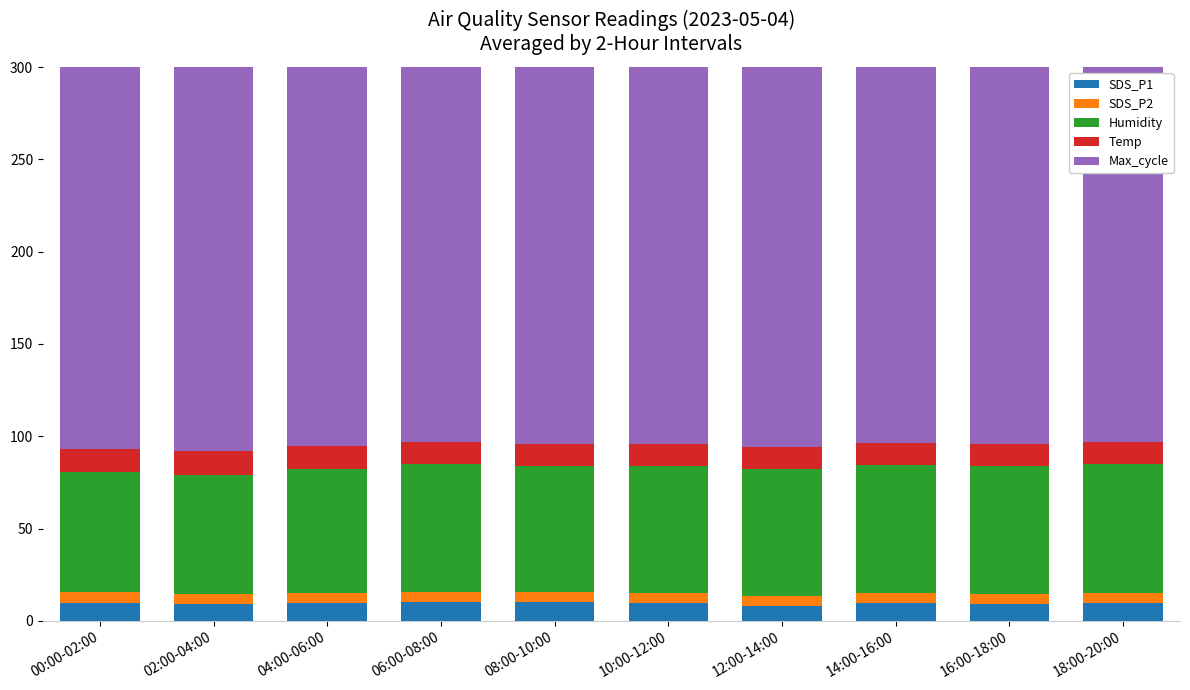

Reading right to left, what are all the values shown in this chart?

SDS_P1: 18:00-20:00=9.9	16:00-18:00=9.3	14:00-16:00=9.5	12:00-14:00=8.3	10:00-12:00=9.7	08:00-10:00=10.3	06:00-08:00=10.1	04:00-06:00=9.5	02:00-04:00=9.3	00:00-02:00=9.8
SDS_P2: 18:00-20:00=5.2	16:00-18:00=5.3	14:00-16:00=5.6	12:00-14:00=5.1	10:00-12:00=5.6	08:00-10:00=5.2	06:00-08:00=5.8	04:00-06:00=5.6	02:00-04:00=5.4	00:00-02:00=5.9
Humidity: 18:00-20:00=69.7	16:00-18:00=69.3	14:00-16:00=69.4	12:00-14:00=68.9	10:00-12:00=68.7	08:00-10:00=68.2	06:00-08:00=69.2	04:00-06:00=67.2	02:00-04:00=64.6	00:00-02:00=64.9
Temp: 18:00-20:00=11.8	16:00-18:00=11.9	14:00-16:00=11.9	12:00-14:00=11.9	10:00-12:00=12.0	08:00-10:00=12.1	06:00-08:00=11.9	04:00-06:00=12.4	02:00-04:00=13.0	00:00-02:00=12.7
Max_cycle: 18:00-20:00=20035.0	16:00-18:00=20043.0	14:00-16:00=20028.0	12:00-14:00=20044.0	10:00-12:00=20024.0	08:00-10:00=20020.0	06:00-08:00=20021.0	04:00-06:00=20074.0	02:00-04:00=20088.0	00:00-02:00=20031.0